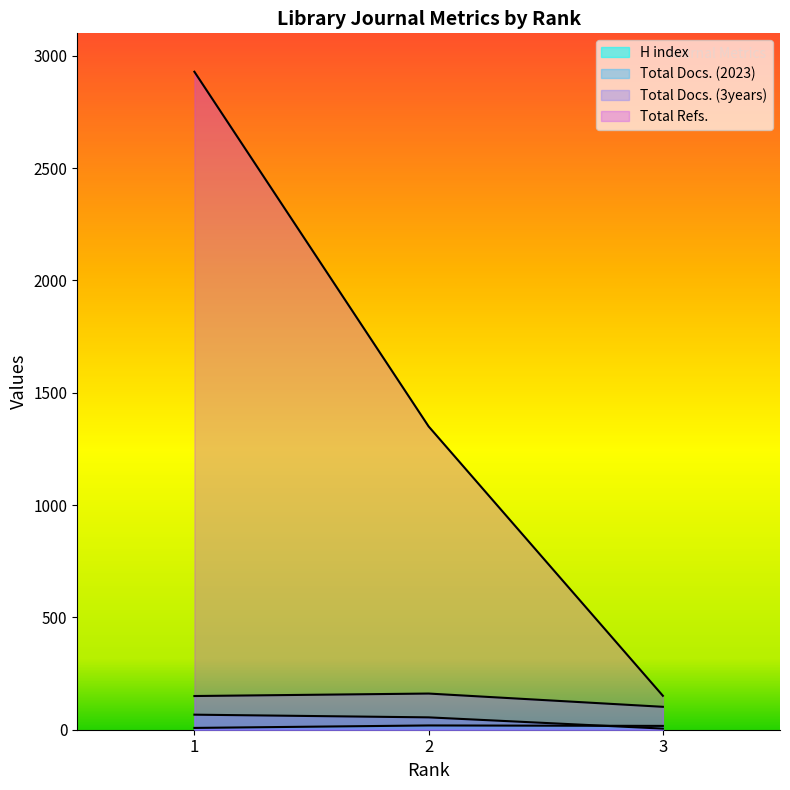

What is the sum of the Total Docs. (2023) values at 1 and 2?

122